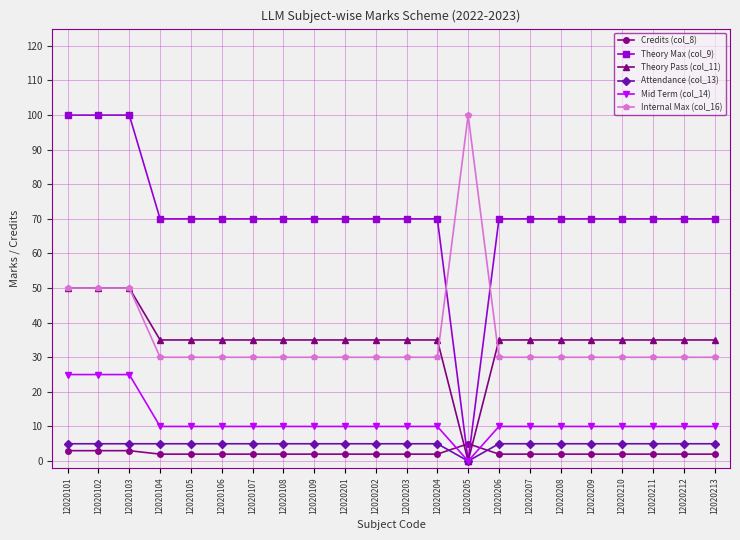

At which label does Mid Term (col_14) reach its minimum?

12020205